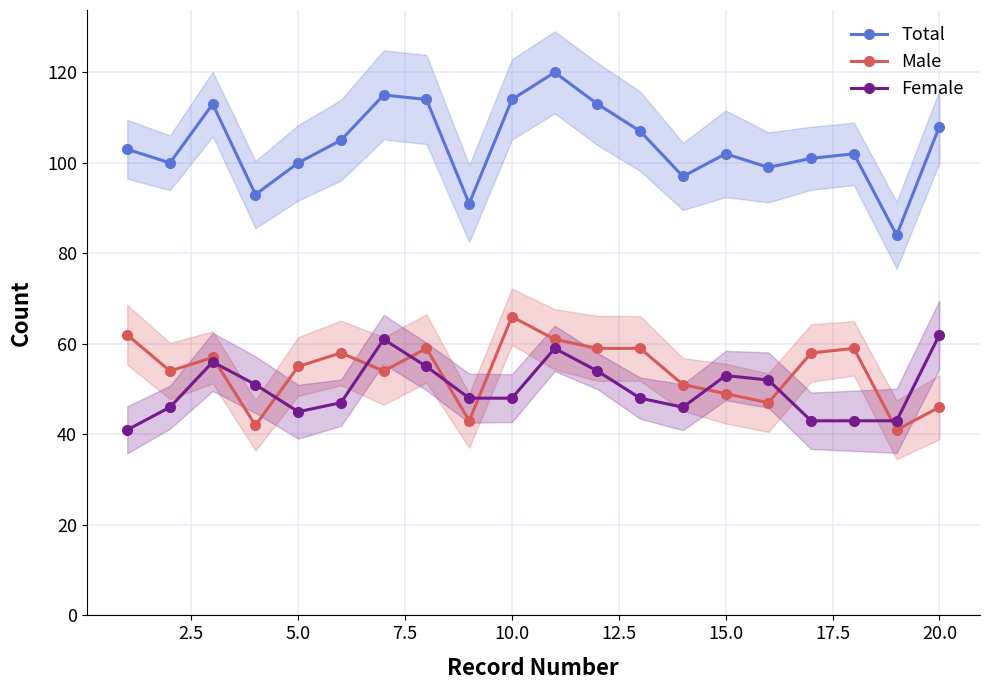

Is this an area chart (filled region under the line)?

No